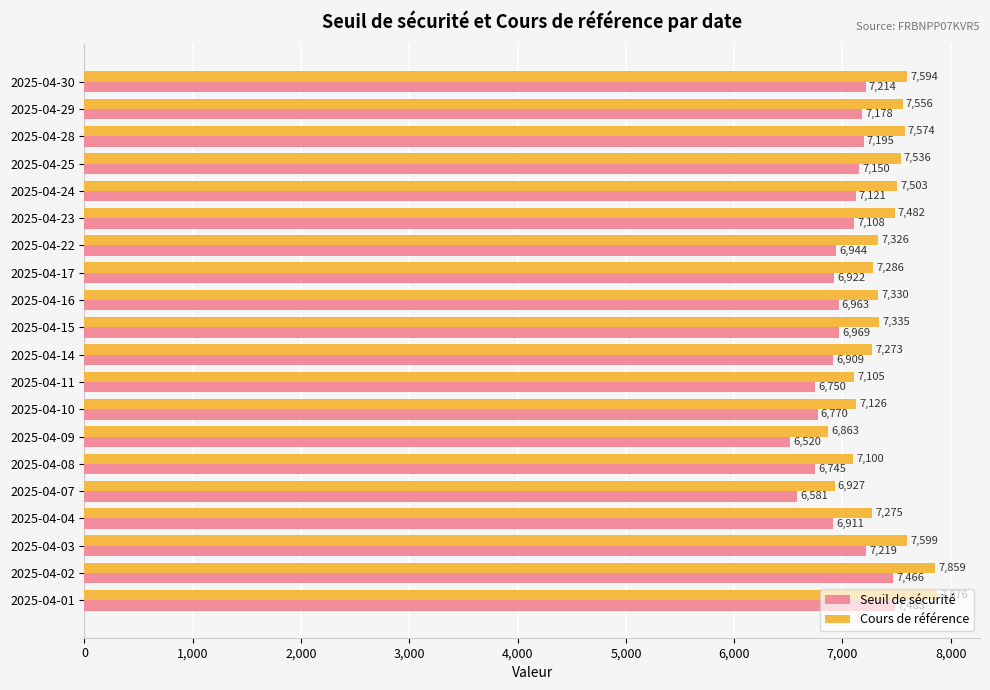

Between 2025-04-28 and 2025-04-07, which series saw the biggest shift?

Cours de référence